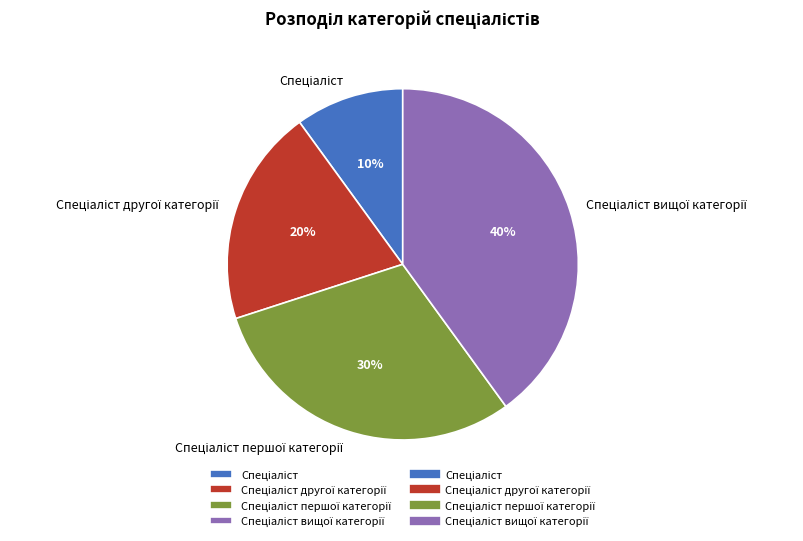

Is there any slice that represents more than half of the pie?

No